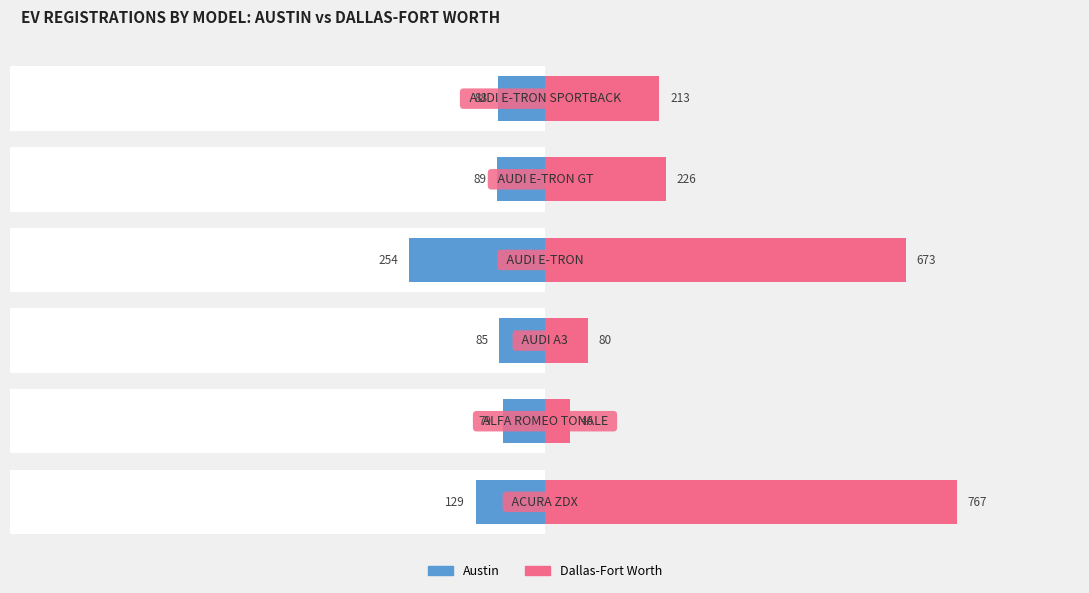

What is the approximate value of Dallas-Fort Worth at 4, to the nearest 100?

200